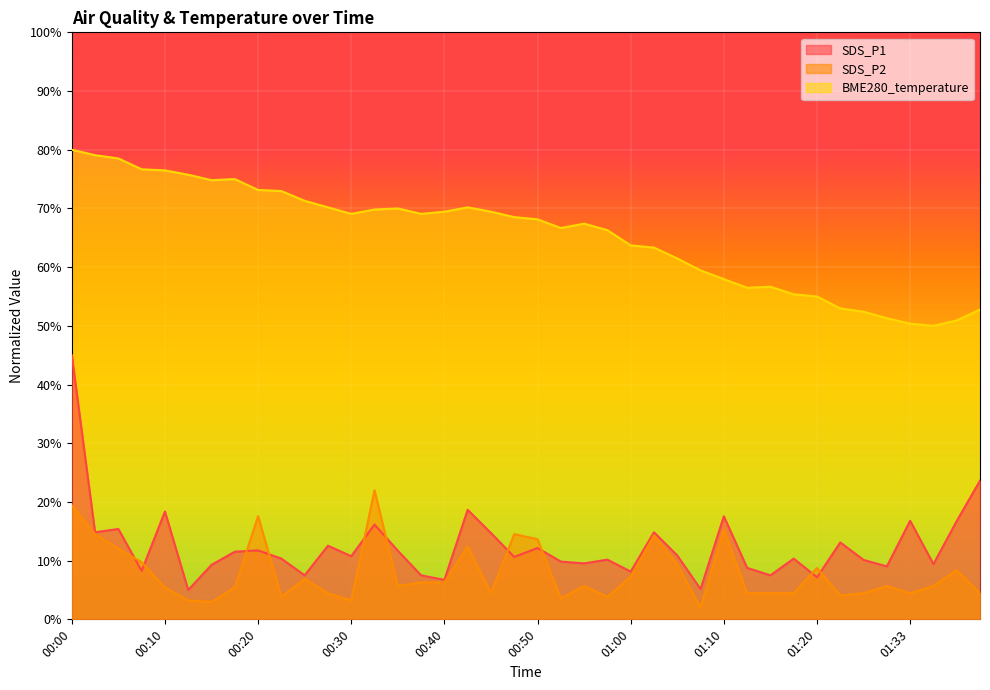

Rank the series at 00:23 from highest to lowest value.

BME280_temperature, SDS_P1, SDS_P2